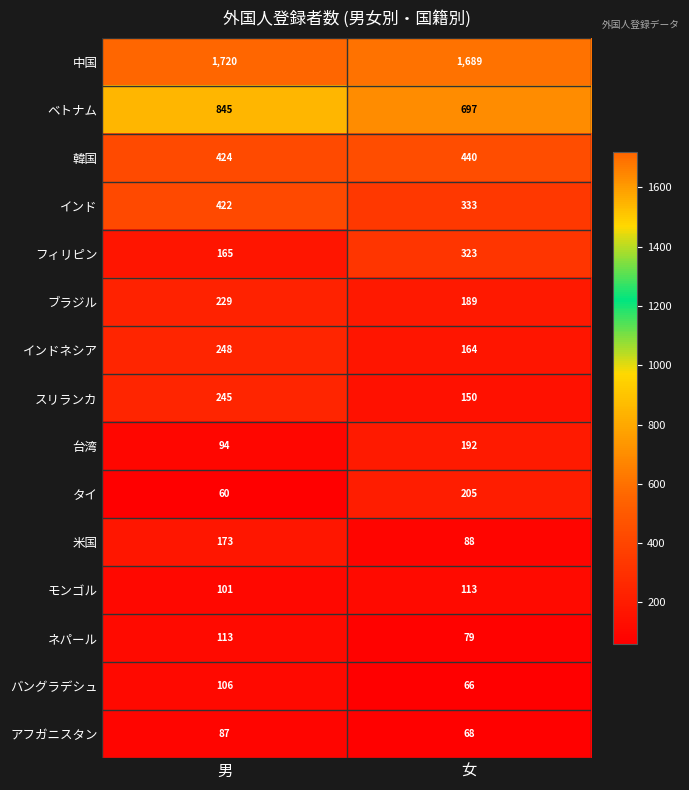

The ブラジル series shows 229 at 男. True or false?

True